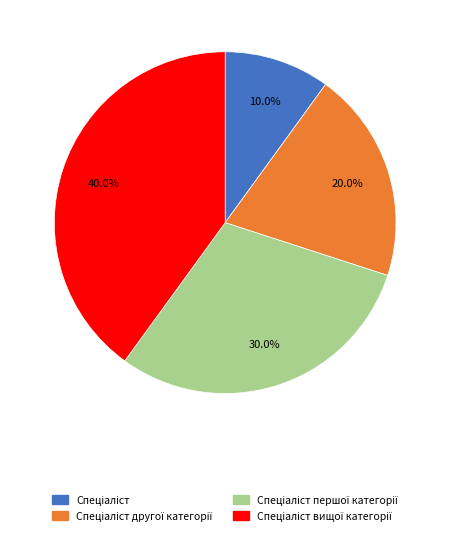

Does any single category account for the majority?

No